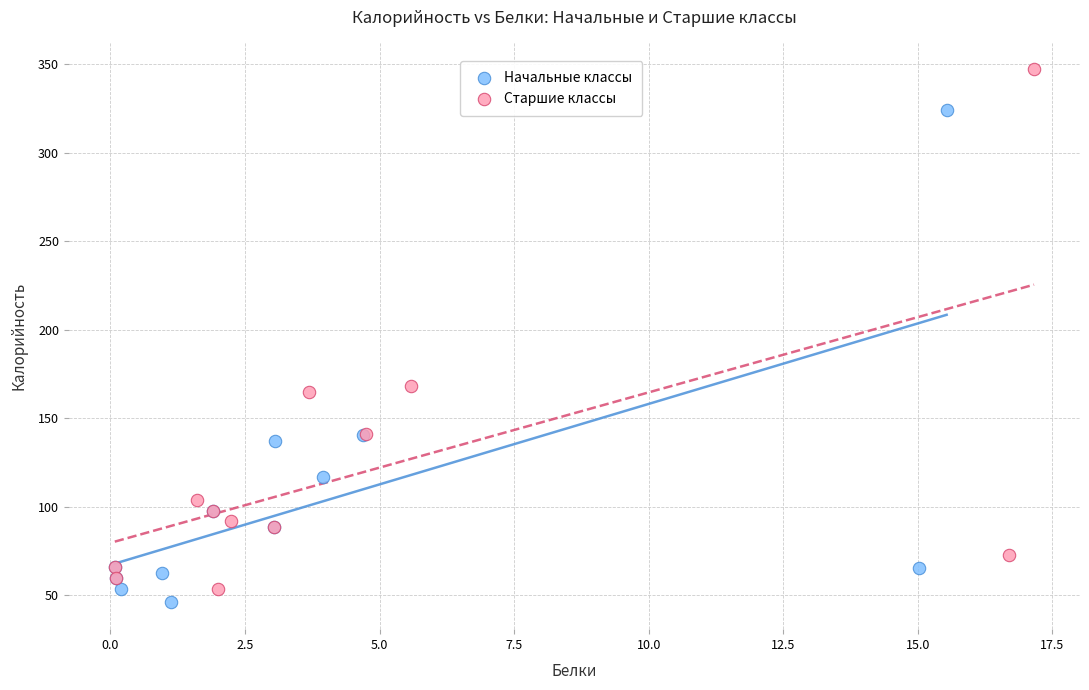

Which series has the widest spread of Y values?

Старшие классы